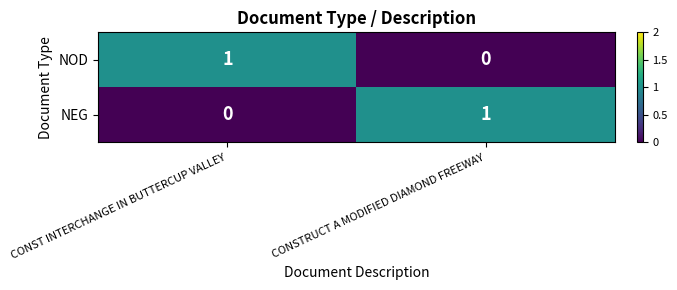

At which label does NOD reach its peak?

CONST INTERCHANGE IN BUTTERCUP VALLEY